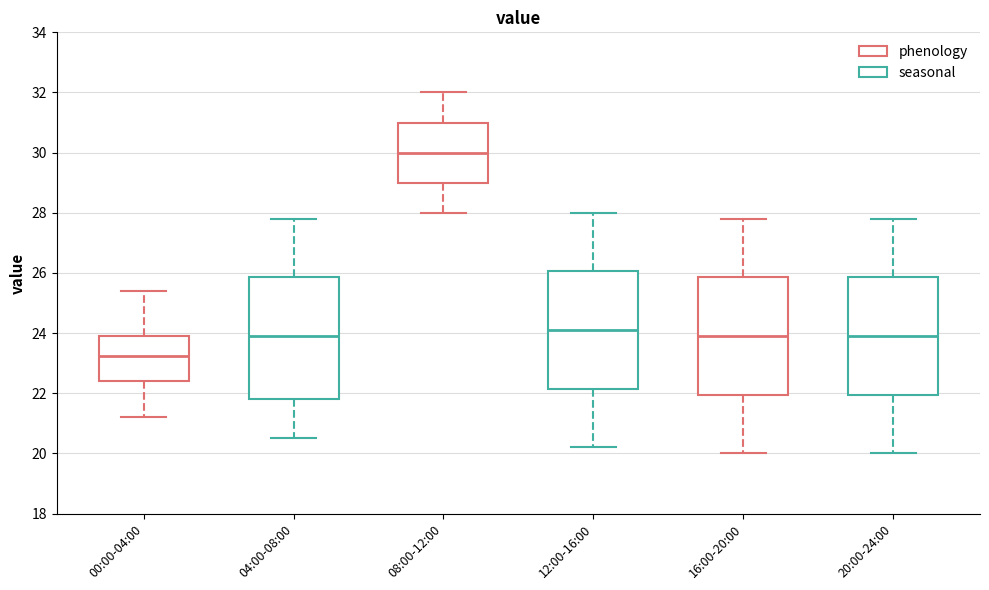

Where does the lower whisker of the box for 12:00-16:00 end on the y-axis? The values are not printed on the chart, so give them approximately, as read against the axis.

20.2